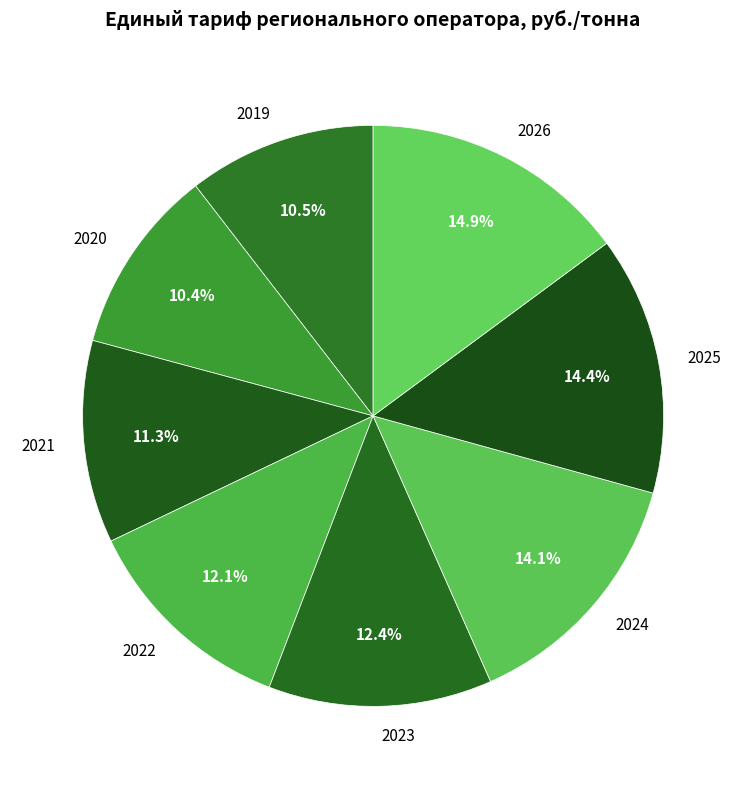

What percentage is NOT represented by 2023?

87.6%